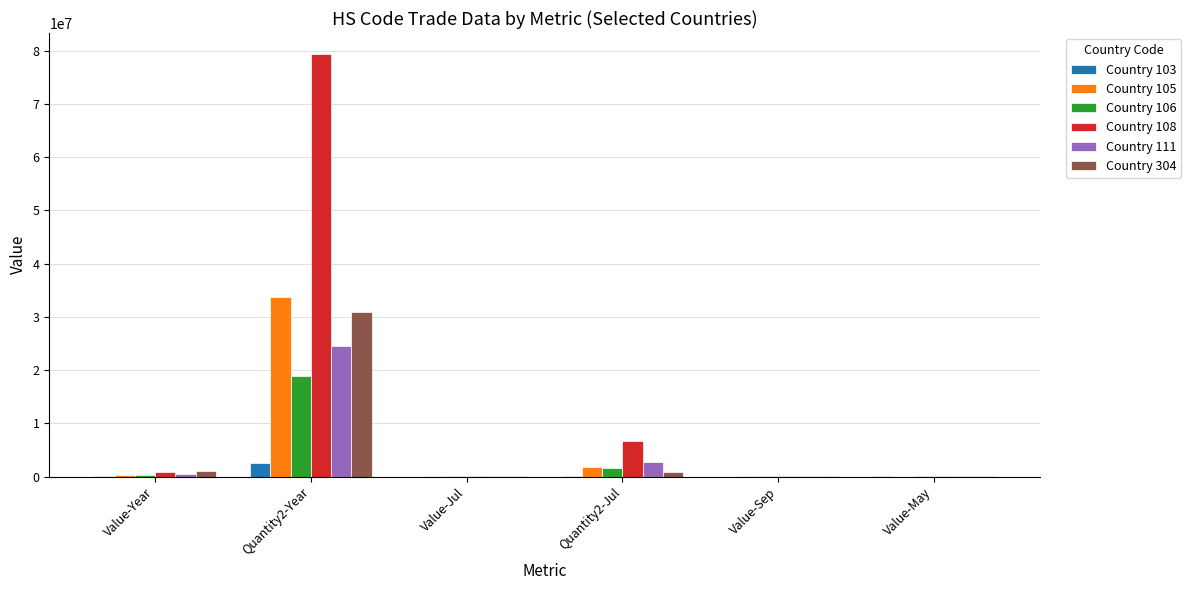

True or false: Country 106 has a value of 28520 at Value-Jul.

True